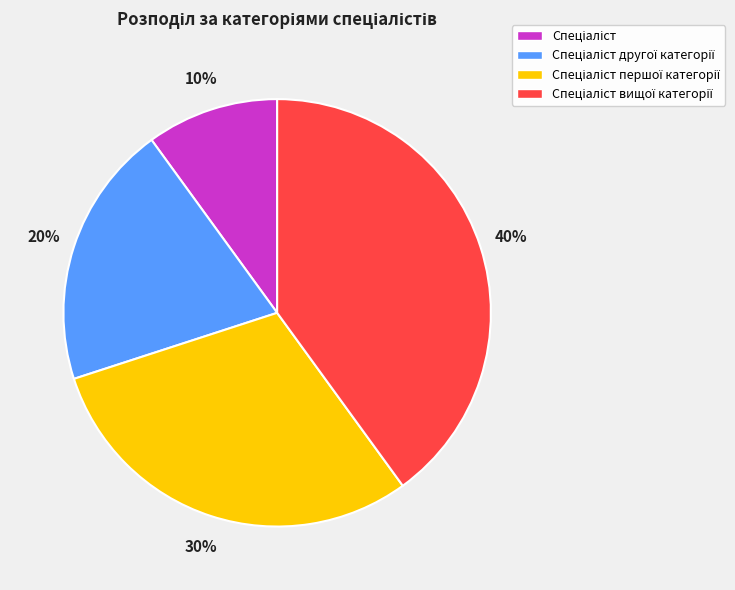

Does any single category account for the majority?

No